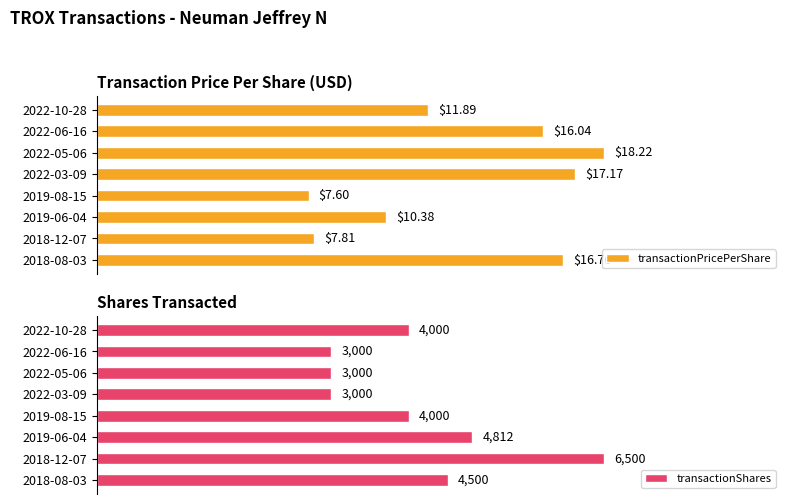

The transactionPricePerShare series shows 10.4 at 5. True or false?

True